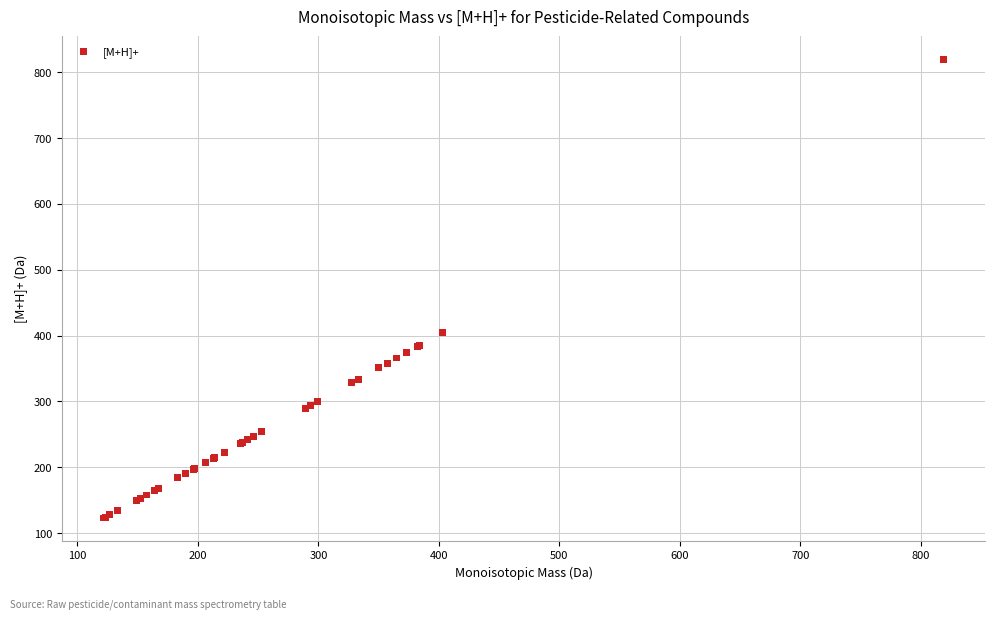

What Y value in the scatter plot is closest to 471?

404.1